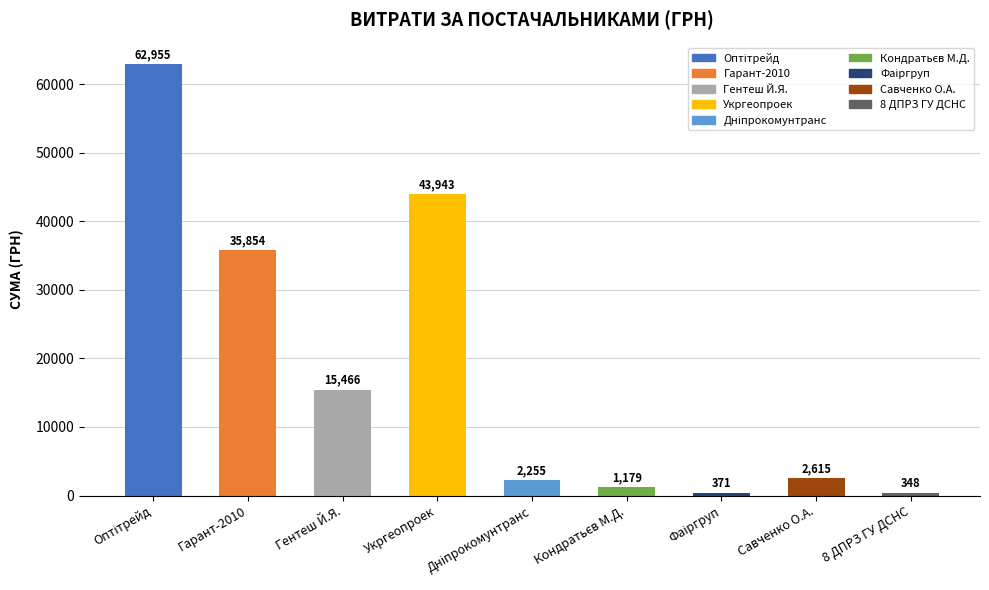

Between Укргеопроек and Савченко О.А., which is larger?

Укргеопроек